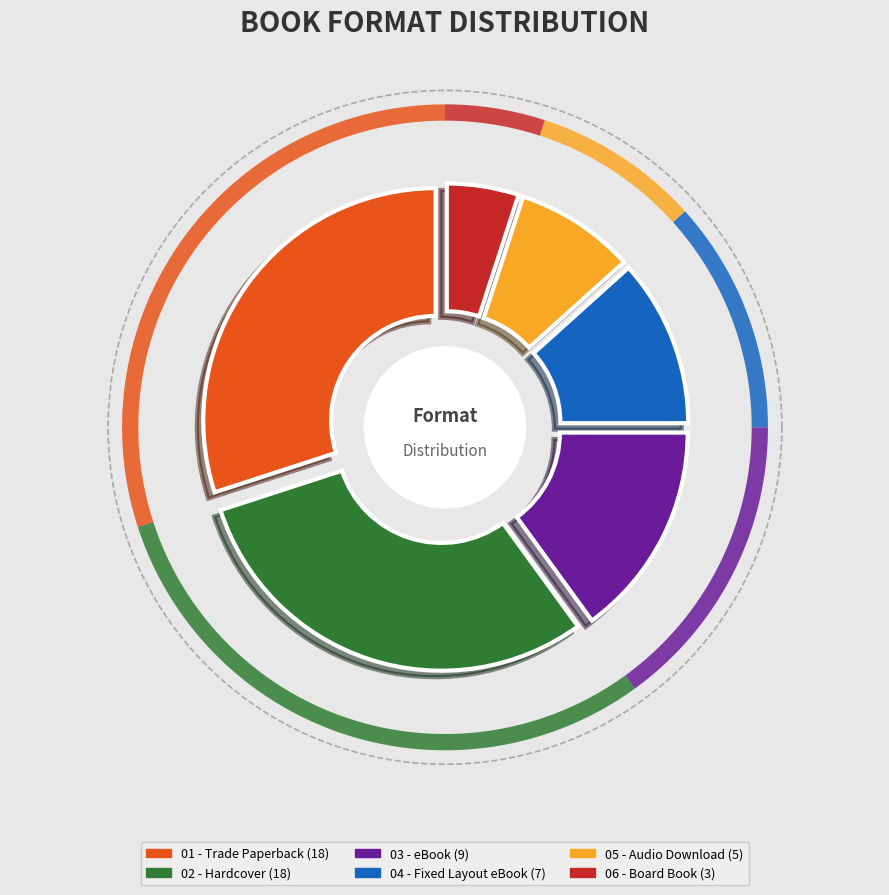

Is it true that Audio Download is 8% of the pie?

True